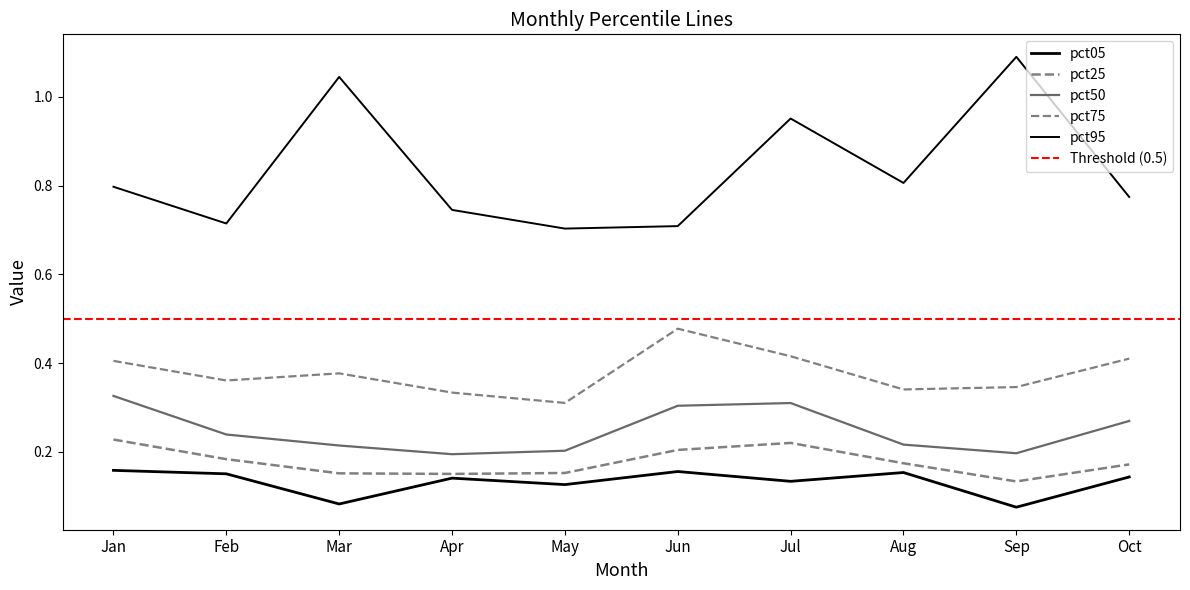

Where is the first local minimum for pct05?

Mar